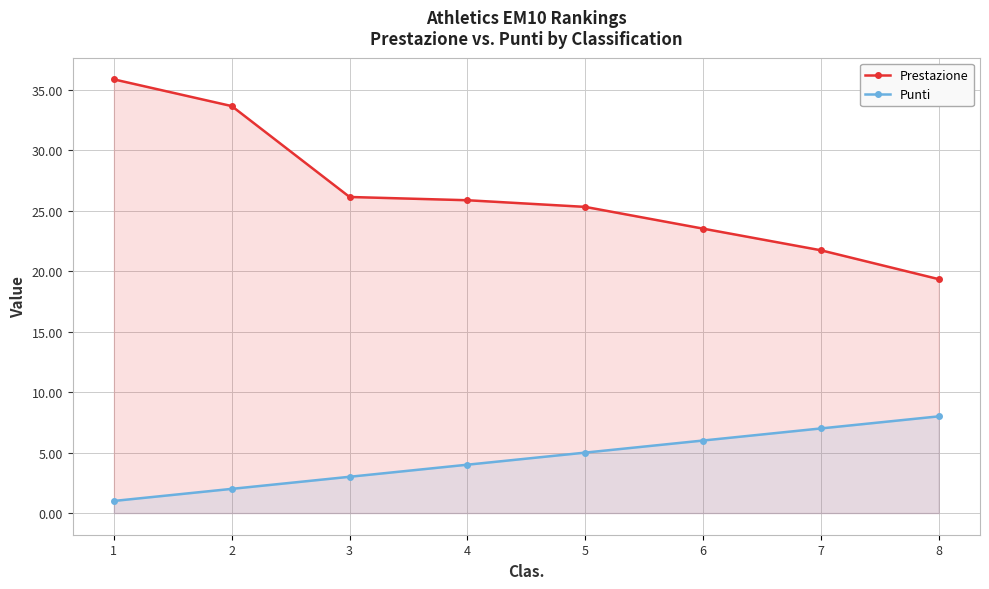

What is the value of the Prestazione point at the 4th from the left?

25.9